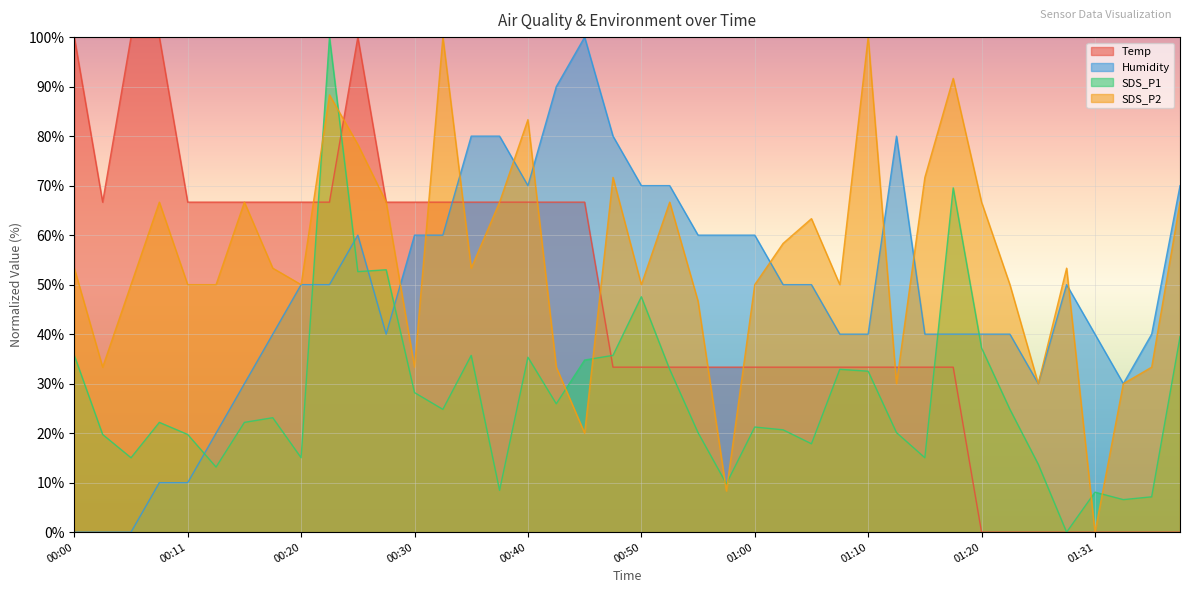

Which has a higher value, 00:11 or 01:31?

00:11